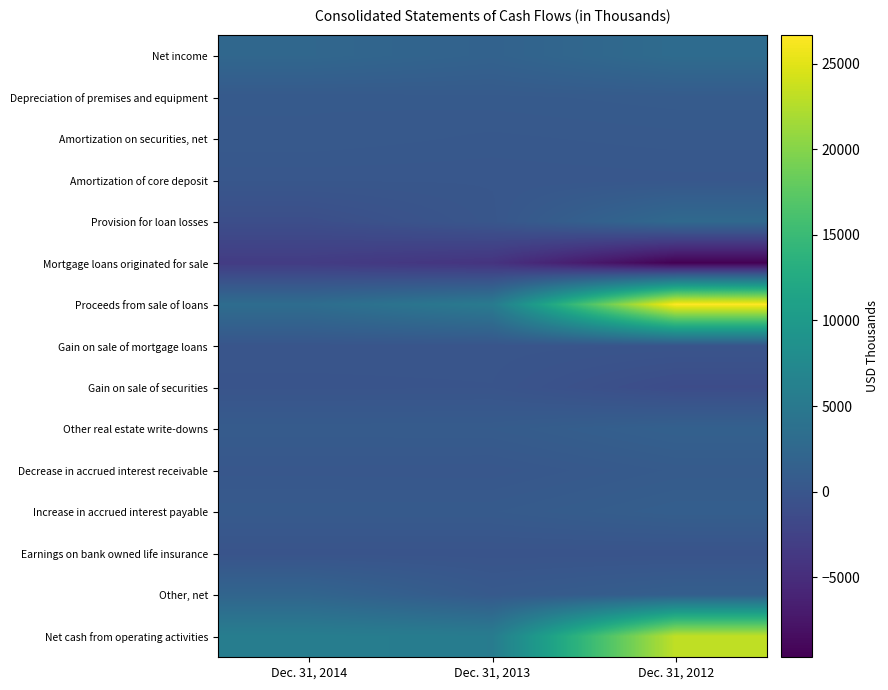

Reading left to right, transcribe all the data shown in this chart.

Net income: Dec. 31, 2014=2407	Dec. 31, 2013=1728	Dec. 31, 2012=3043
Depreciation of premises and equipment: Dec. 31, 2014=551	Dec. 31, 2013=621	Dec. 31, 2012=768
Amortization on securities, net: Dec. 31, 2014=520	Dec. 31, 2013=349	Dec. 31, 2012=473
Amortization of core deposit: Dec. 31, 2014=137	Dec. 31, 2013=137	Dec. 31, 2012=199
Provision for loan losses: Dec. 31, 2014=-1014	Dec. 31, 2013=45	Dec. 31, 2012=2700
Mortgage loans originated for sale: Dec. 31, 2014=-3269	Dec. 31, 2013=-4248	Dec. 31, 2012=-9681
Proceeds from sale of loans: Dec. 31, 2014=3245	Dec. 31, 2013=5248	Dec. 31, 2012=26650
Gain on sale of mortgage loans: Dec. 31, 2014=-82	Dec. 31, 2013=-94	Dec. 31, 2012=-191
Gain on sale of securities: Dec. 31, 2014=-221	Dec. 31, 2013=-182	Dec. 31, 2012=-1215
Other real estate write-downs: Dec. 31, 2014=799	Dec. 31, 2013=832	Dec. 31, 2012=1523
Decrease in accrued interest receivable: Dec. 31, 2014=191	Dec. 31, 2013=152	Dec. 31, 2012=719
Increase in accrued interest payable: Dec. 31, 2014=634	Dec. 31, 2013=659	Dec. 31, 2012=1238
Earnings on bank owned life insurance: Dec. 31, 2014=-261	Dec. 31, 2013=-272	Dec. 31, 2012=-291
Other, net: Dec. 31, 2014=2124	Dec. 31, 2013=523	Dec. 31, 2012=1284
Net cash from operating activities: Dec. 31, 2014=5761	Dec. 31, 2013=5498	Dec. 31, 2012=23200